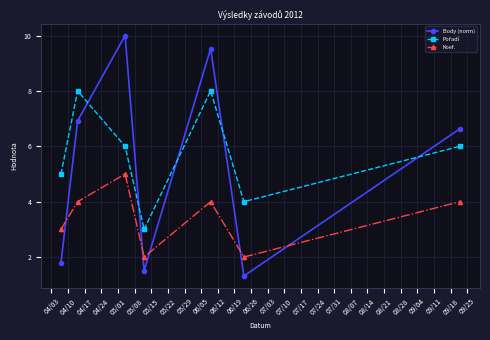

After their last crossing, which series has the higher values: Body (norm) or Koef.?

Body (norm)